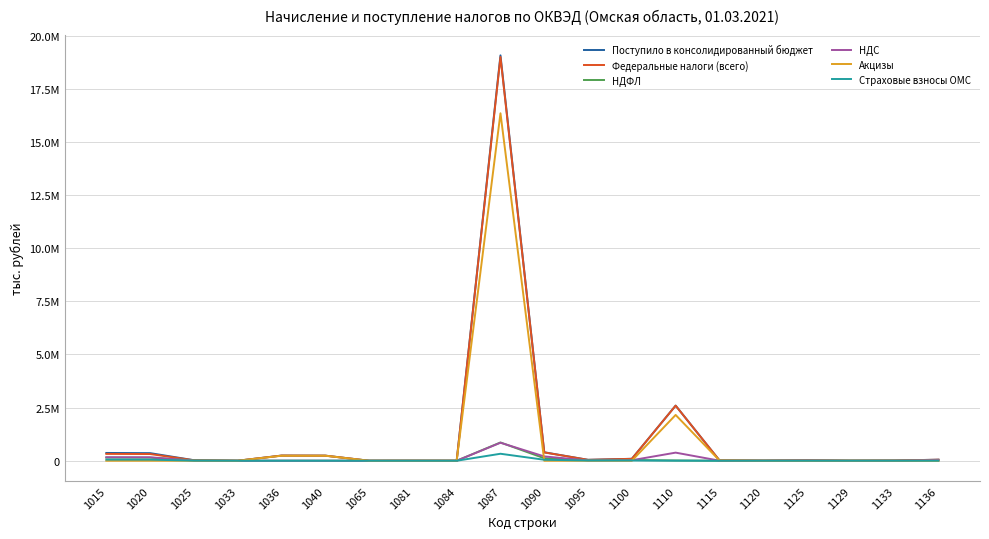

Which label corresponds to the smallest value in the chart?

1065